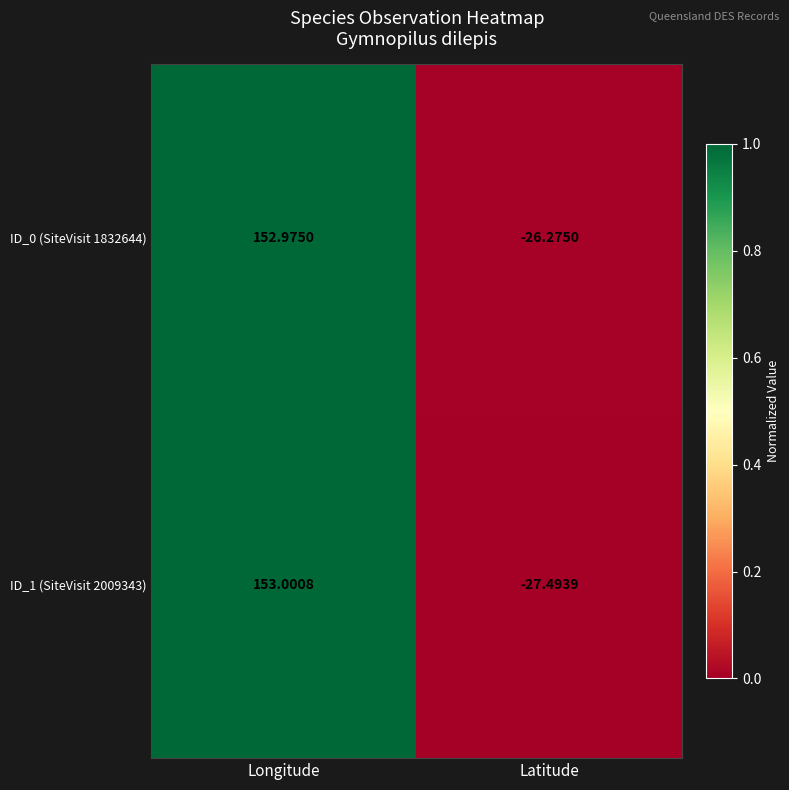

At which category is the sum across all series the highest?

Longitude